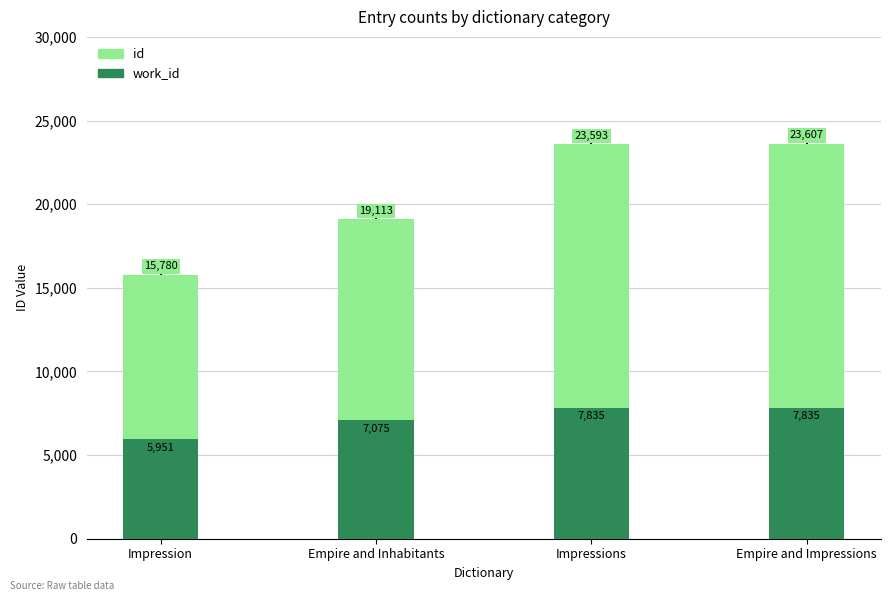

The work_id series shows 7075 at Empire and Inhabitants. True or false?

True